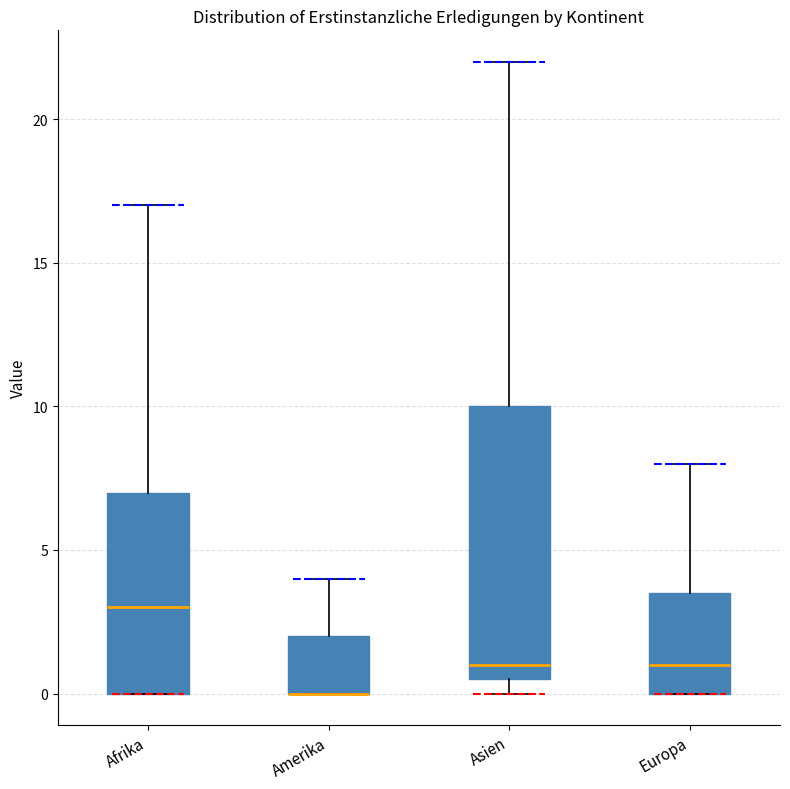

Reading left to right, read every box against the y-axis: the position of its median line, the range the box covers, and the ends of its whiskers. The values are not printed on the chart, so give them approximately, as read against the axis.

Afrika: median 3.0, box 0.0 to 7.0, whiskers 0.0 to 17.0
Amerika: median 0.0 (drawn on the box's lower edge), box 0.0 to 2.0, whiskers 0.0 to 4.0
Asien: median 1.0, box 0.5 to 10.0, whiskers 0.0 to 22.0
Europa: median 1.0, box 0.0 to 3.5, whiskers 0.0 to 8.0